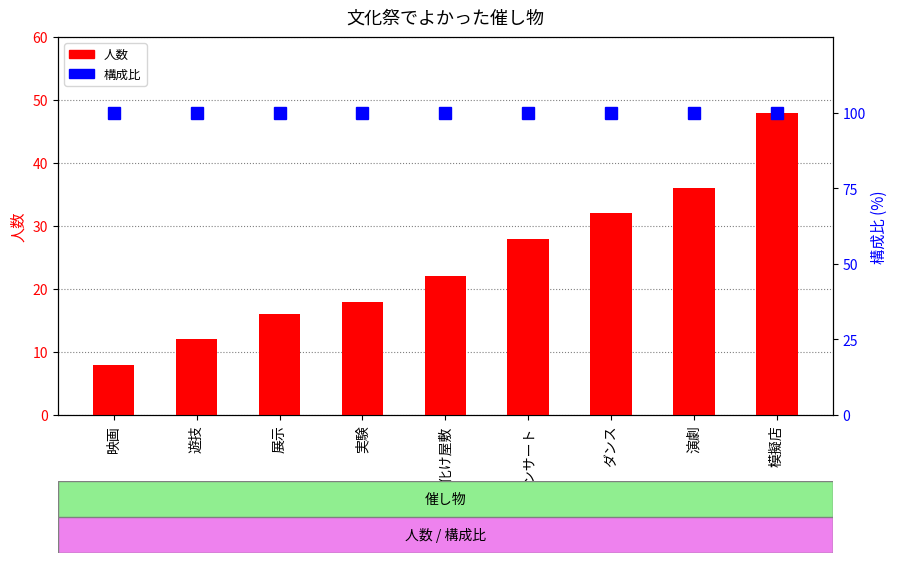

Reading left to right, extract all data points from this chart.

人数: 映画=8	遊技=12	展示=16	実験=18	お化け屋敷=22	コンサート=28	ダンス=32	演劇=36	模擬店=48
構成比: 映画=100	遊技=100	展示=100	実験=100	お化け屋敷=100	コンサート=100	ダンス=100	演劇=100	模擬店=100